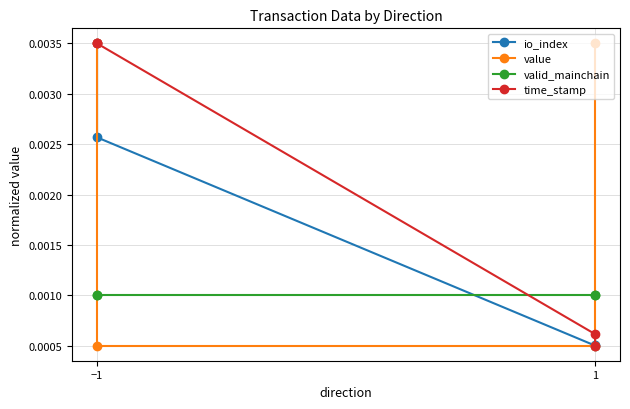

What are all the series names shown in the legend?

io_index, value, valid_mainchain, time_stamp